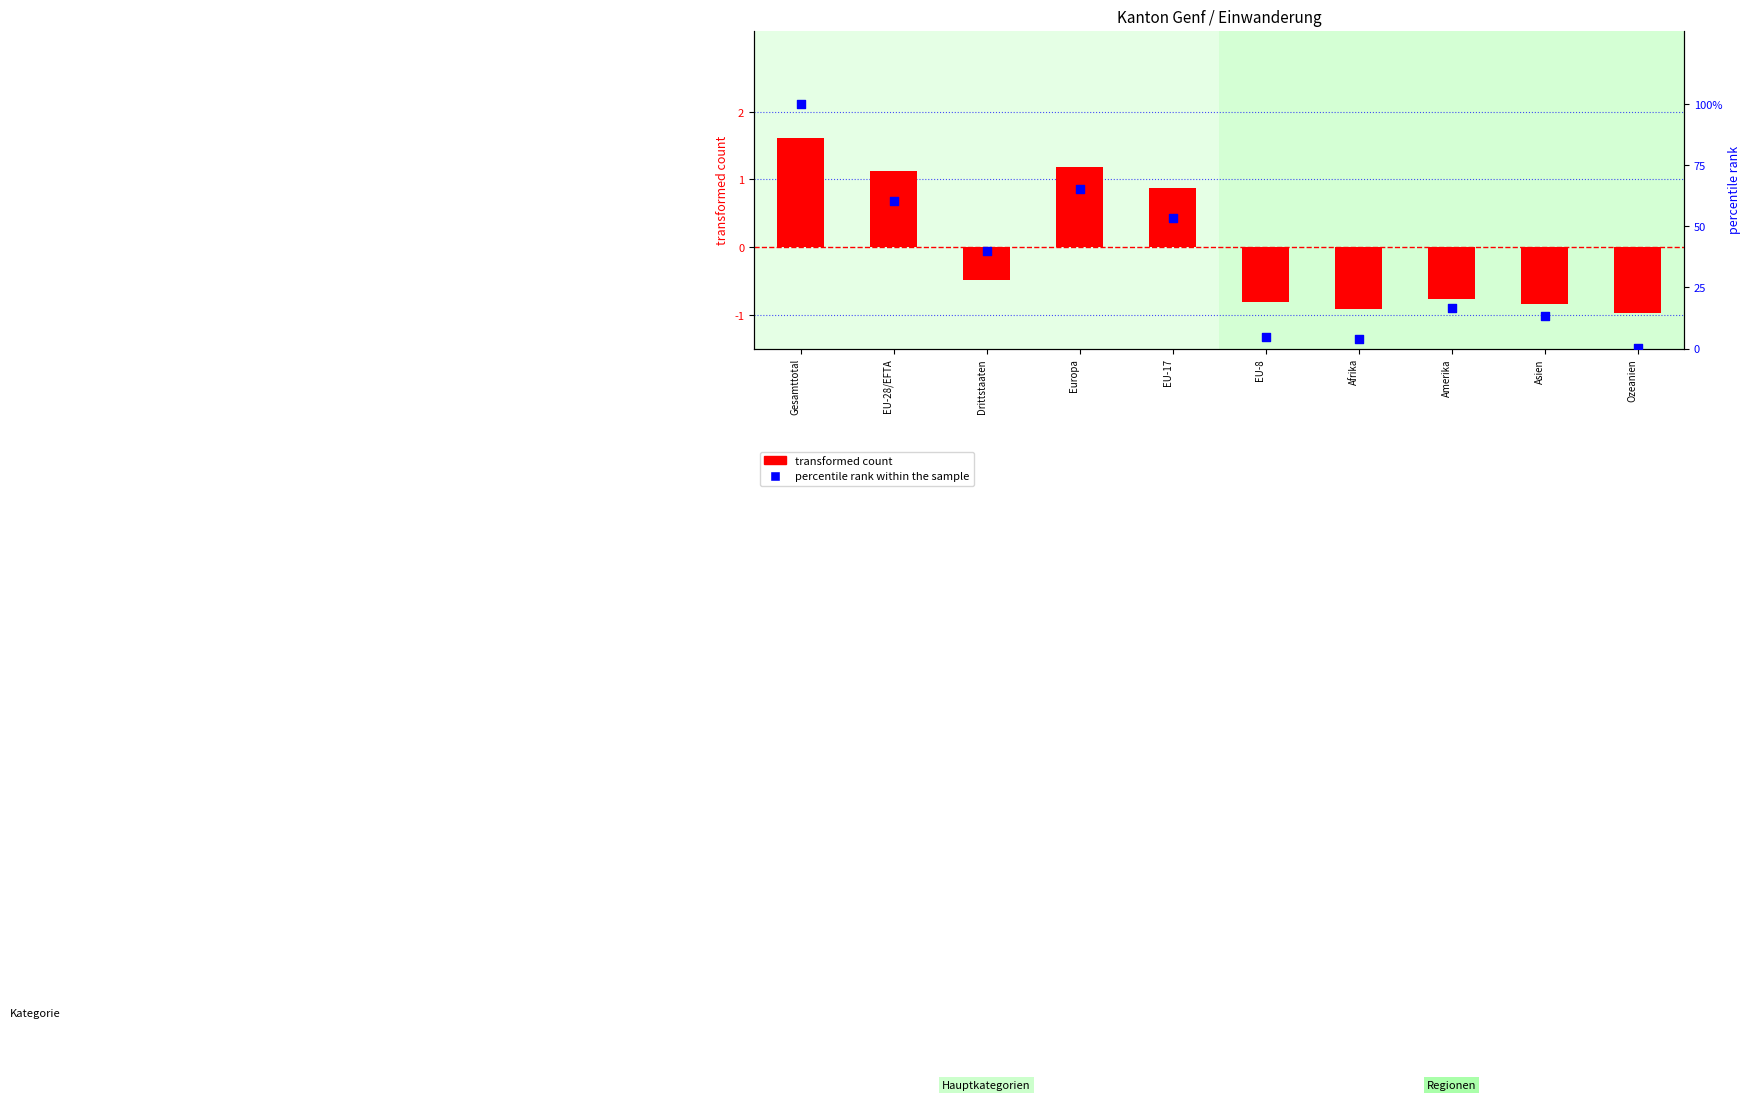

Which series reaches the maximum Y coordinate?

percentile rank within the sample